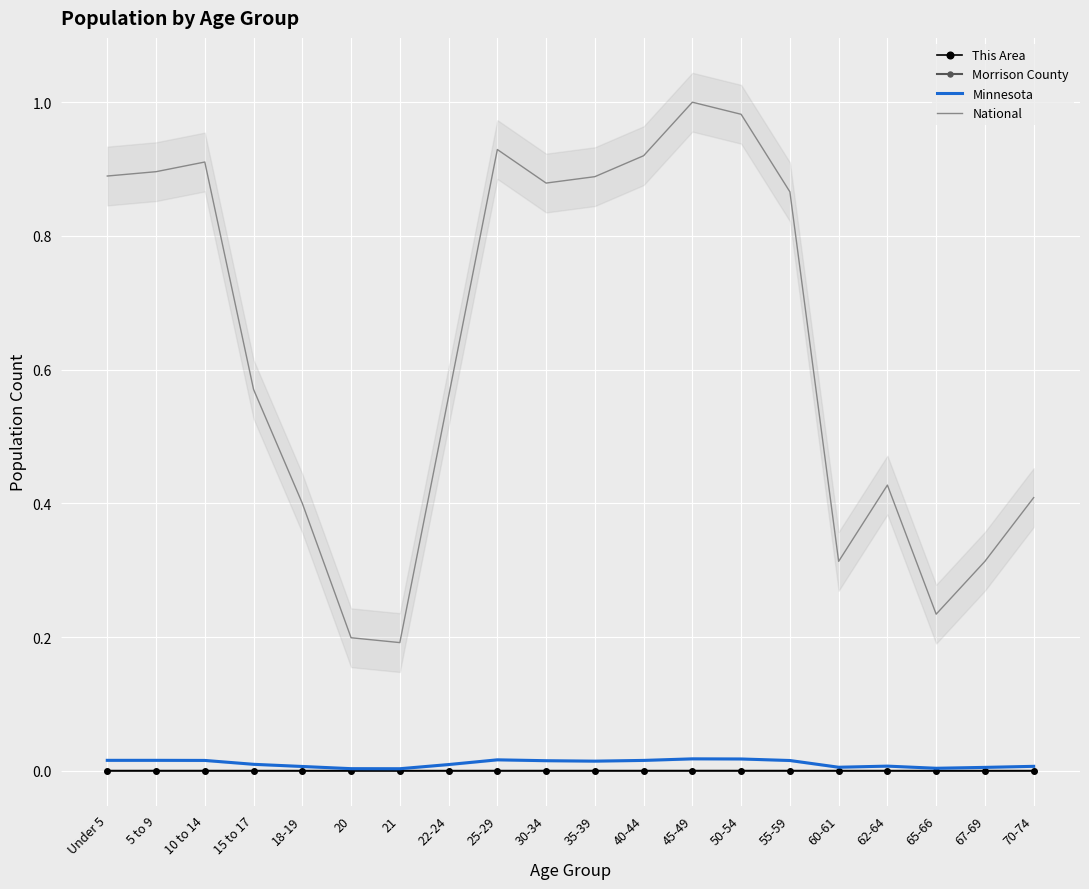

What is the difference between the highest and lowest values at 30-34?

0.9